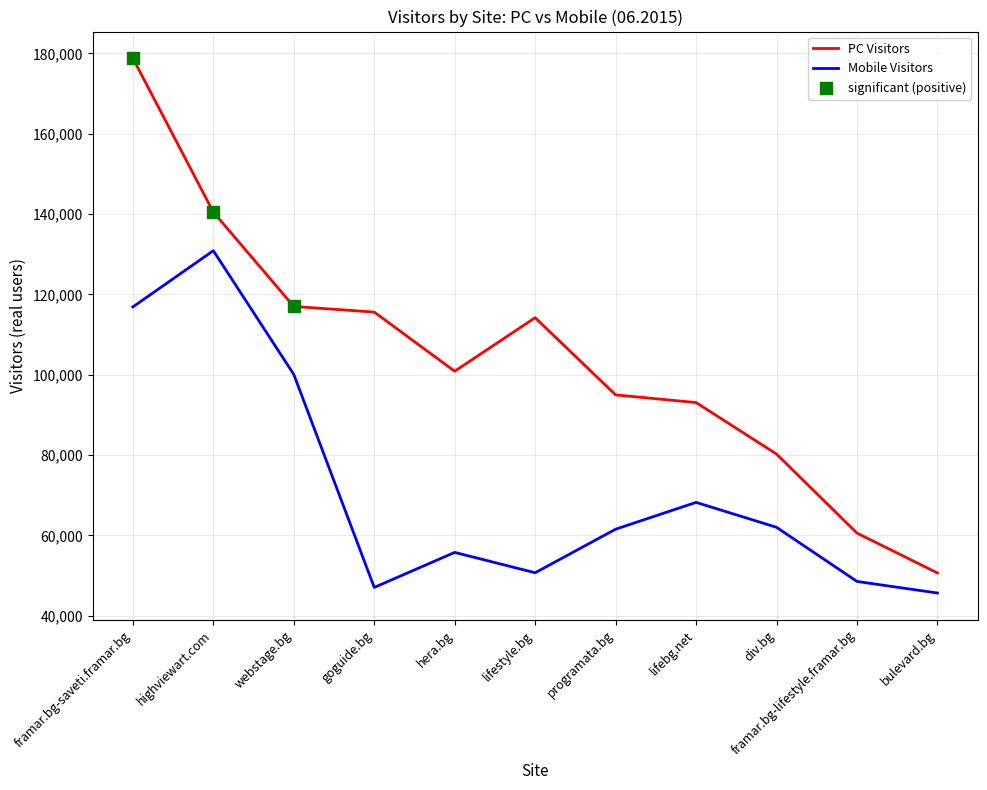

What is the total value across all series at framar.bg-lifestyle.framar.bg?

109138